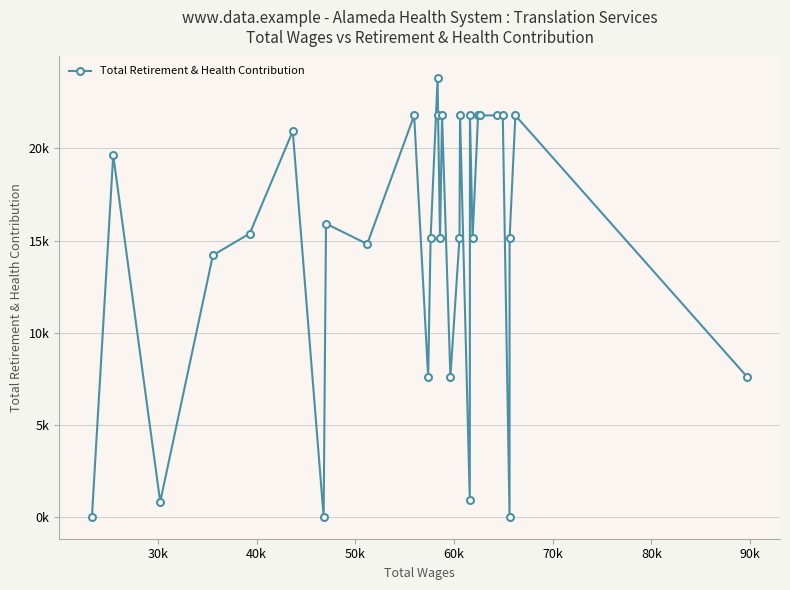

Does the chart have visible grid lines?

Yes